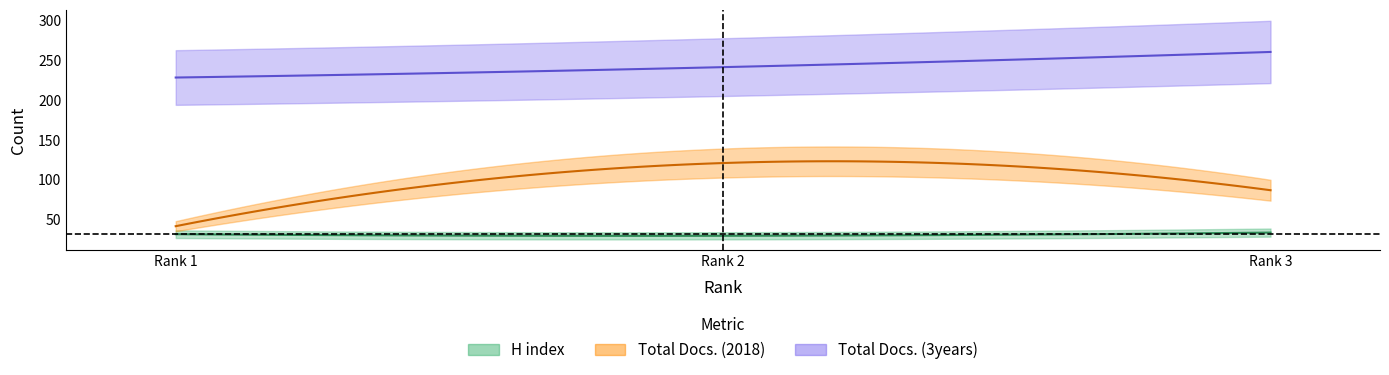

How many categories are shown in the chart?

3